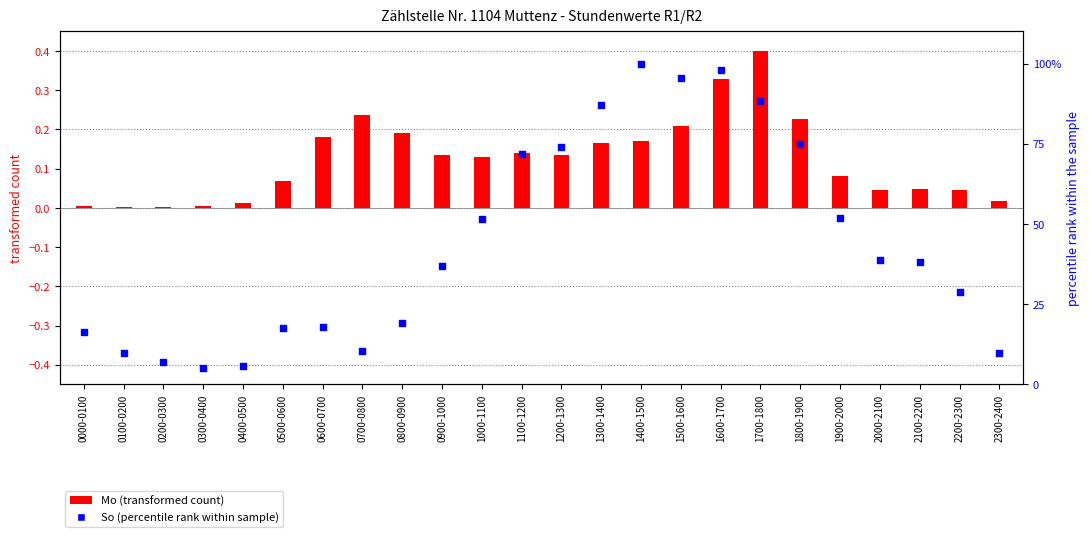

Which series contains the lowest Y value?

Mo (transformed count)